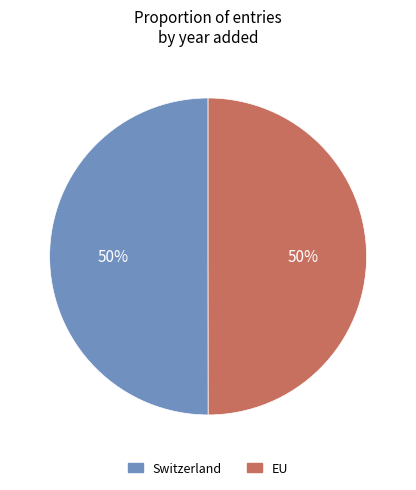

How many slices are in this pie chart?

2